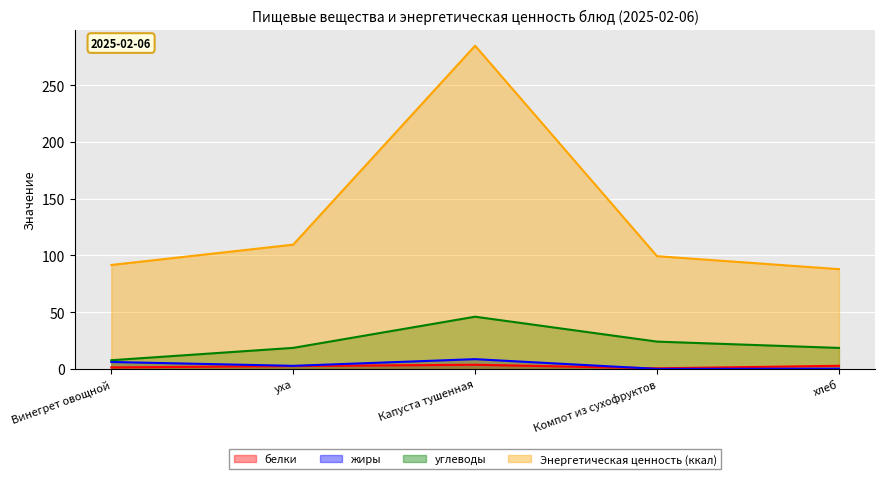

How many distinct data groups are displayed?

4